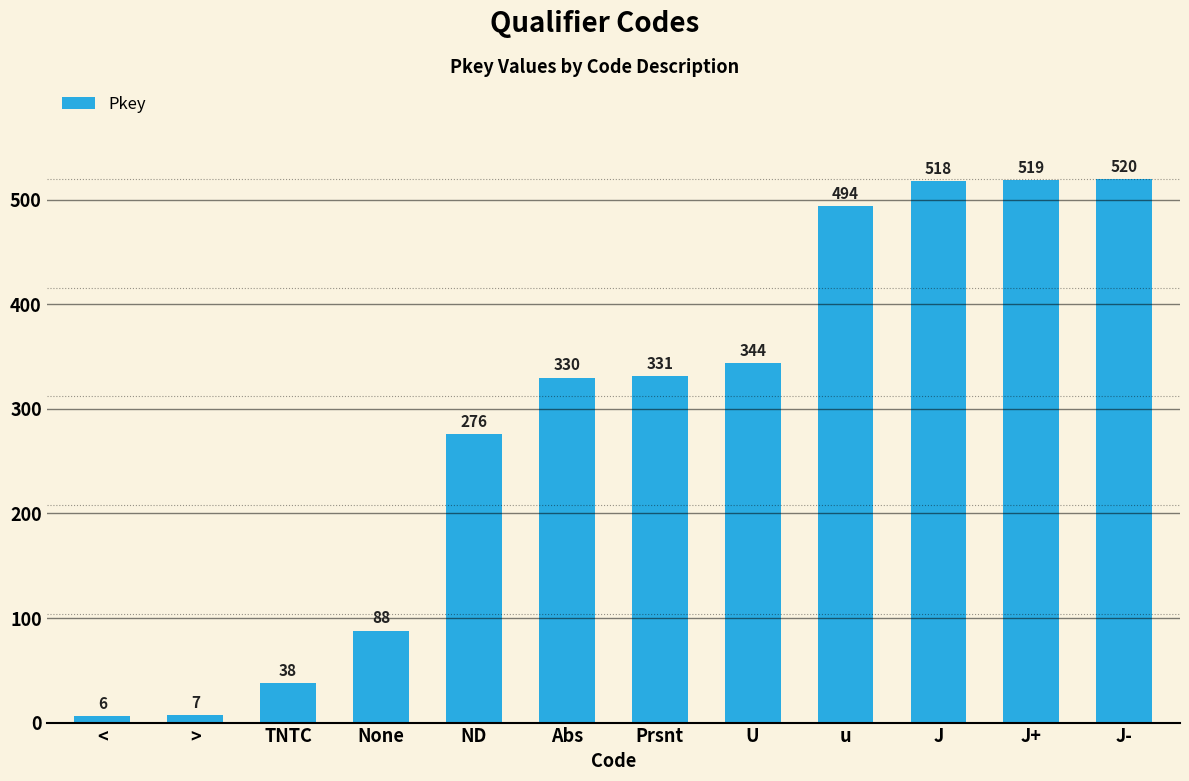

What is the label of the 4th bar from the right?

u